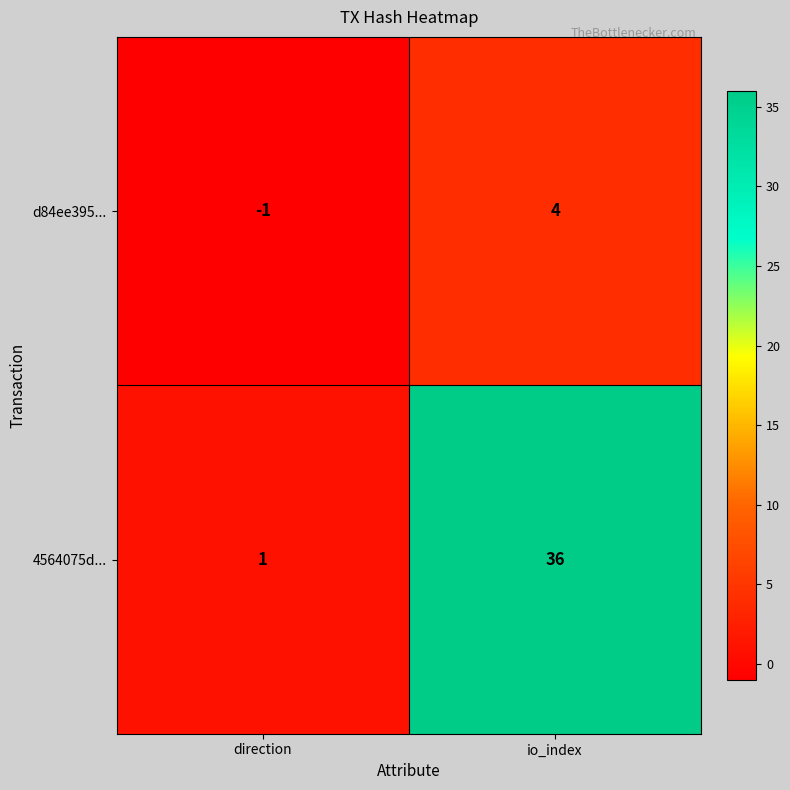

Is the value of d84ee395... at direction greater than the value of 4564075d... at direction?

No